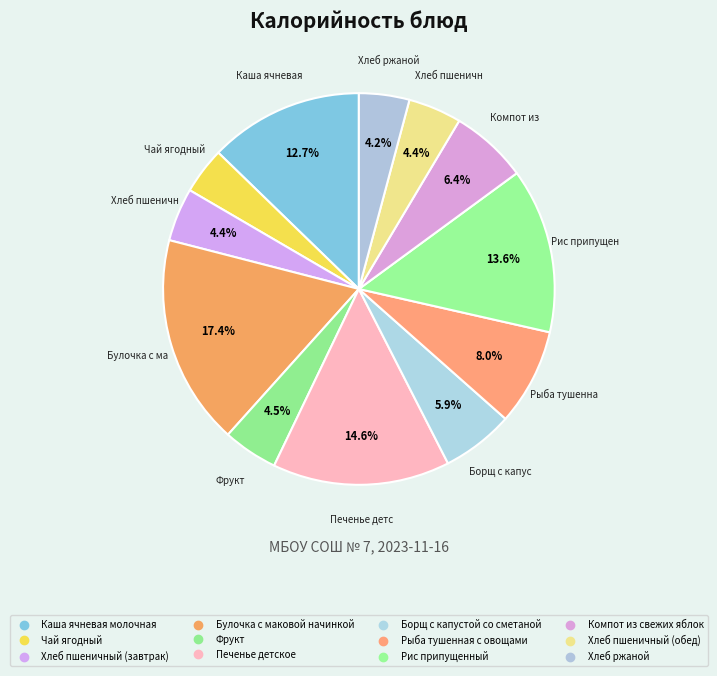

Count the number of slices in the pie.

12